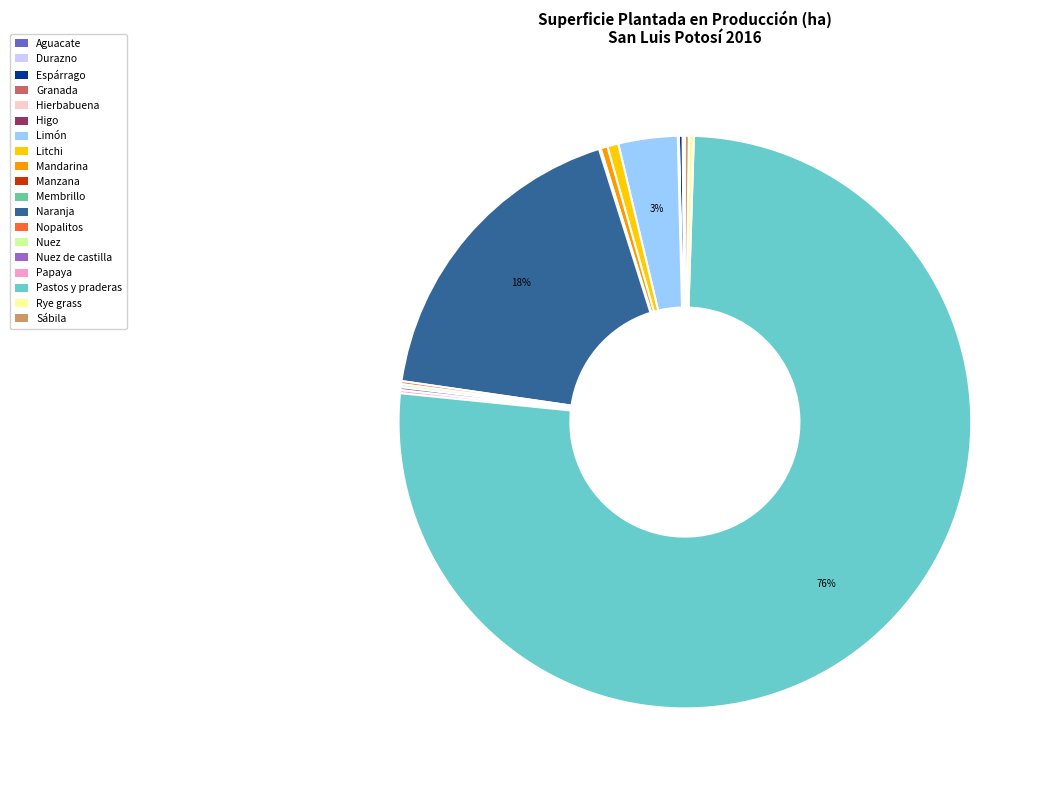

Which slice is the largest?

Pastos y praderas